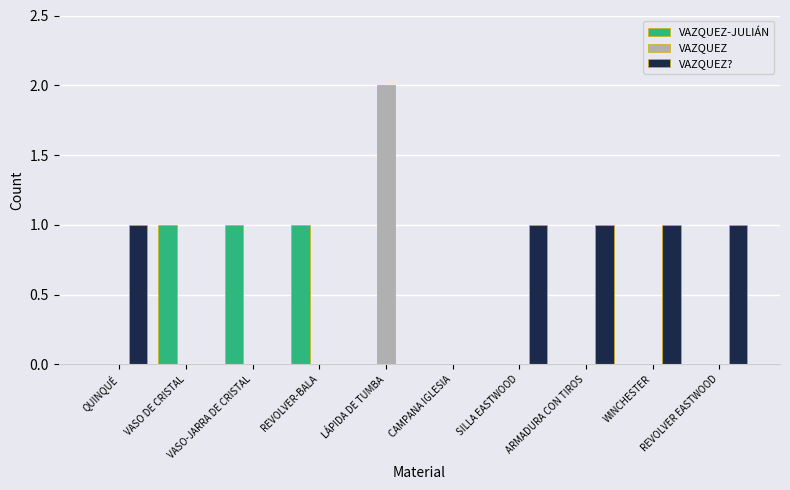

Does the chart contain stacked bars?

No